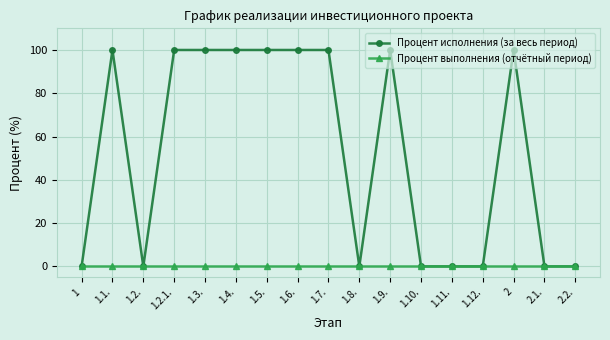

Where is the first local maximum for Процент исполнения (за весь период)?

1.1.